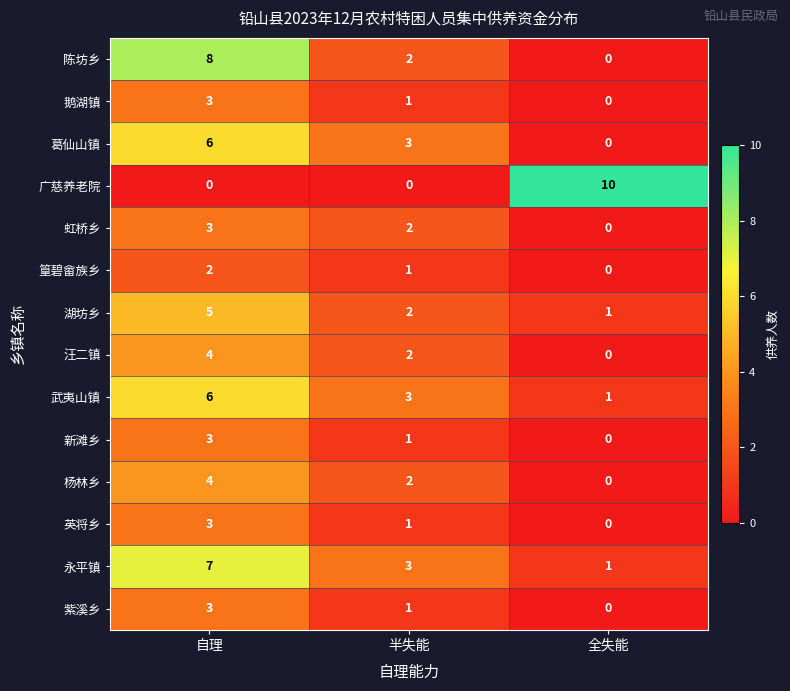

True or false: 陈坊乡 has a value of 3 at 半失能.

False